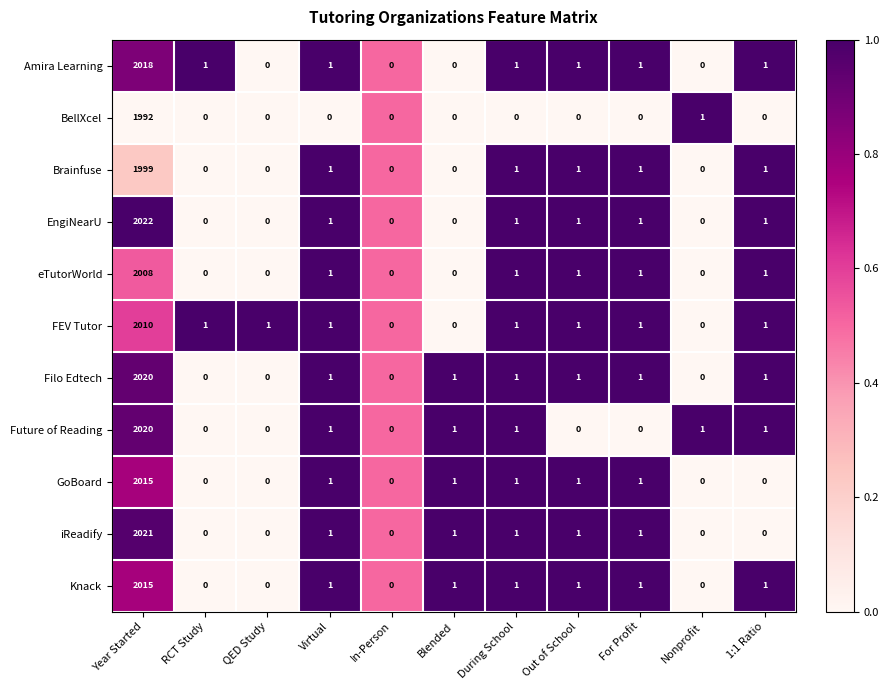

How many positive values does the Amira Learning series have?

7